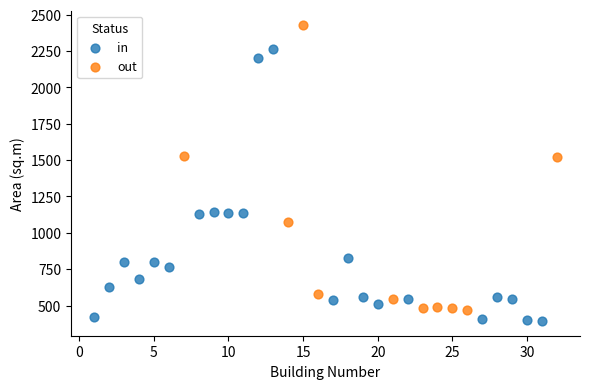

Which series has the widest spread of Y values?

out